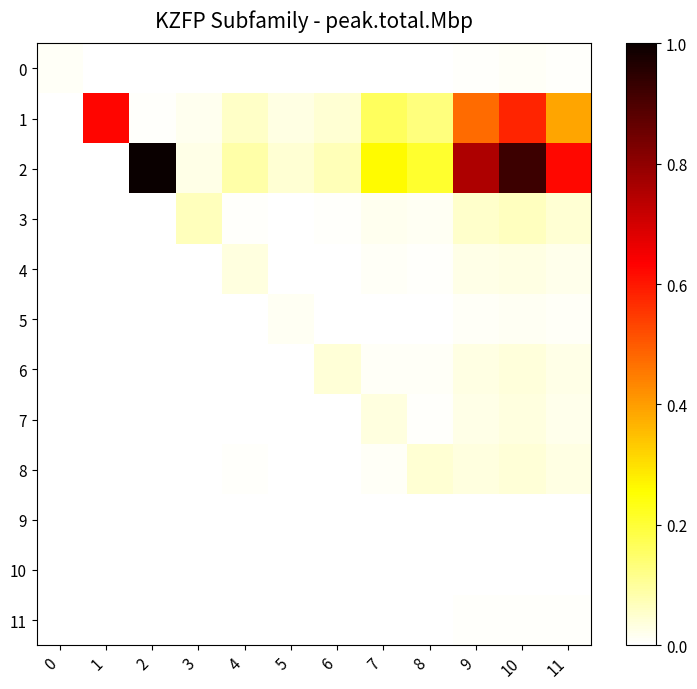

Reading left to right, list all the values displayed in this chart.

0: 0=0.0	1=0.0	2=0.0	3=0.0	4=0.0	5=0.0	6=0.0	7=0.0	8=0.0	9=0.0	10=0.0	11=0.0
1: 0=0.0	1=0.6	2=0.0	3=0.0	4=0.1	5=0.0	6=0.0	7=0.2	8=0.1	9=0.5	10=0.6	11=0.4
2: 0=0.0	1=0.0	2=1.0	3=0.0	4=0.1	5=0.0	6=0.1	7=0.3	8=0.2	9=0.8	10=0.9	11=0.6
3: 0=0.0	1=0.0	2=0.0	3=0.1	4=0.0	5=0.0	6=0.0	7=0.0	8=0.0	9=0.1	10=0.1	11=0.0
4: 0=0.0	1=0.0	2=0.0	3=0.0	4=0.0	5=0.0	6=0.0	7=0.0	8=0.0	9=0.0	10=0.0	11=0.0
5: 0=0.0	1=0.0	2=0.0	3=0.0	4=0.0	5=0.0	6=0.0	7=0.0	8=0.0	9=0.0	10=0.0	11=0.0
6: 0=0.0	1=0.0	2=0.0	3=0.0	4=0.0	5=0.0	6=0.0	7=0.0	8=0.0	9=0.0	10=0.0	11=0.0
7: 0=0.0	1=0.0	2=0.0	3=0.0	4=0.0	5=0.0	6=0.0	7=0.0	8=0.0	9=0.0	10=0.0	11=0.0
8: 0=0.0	1=0.0	2=0.0	3=0.0	4=0.0	5=0.0	6=0.0	7=0.0	8=0.0	9=0.0	10=0.0	11=0.0
9: 0=0.0	1=0.0	2=0.0	3=0.0	4=0.0	5=0.0	6=0.0	7=0.0	8=0.0	9=0.0	10=0.0	11=0.0
10: 0=0.0	1=0.0	2=0.0	3=0.0	4=0.0	5=0.0	6=0.0	7=0.0	8=0.0	9=0.0	10=0.0	11=0.0
11: 0=0.0	1=0.0	2=0.0	3=0.0	4=0.0	5=0.0	6=0.0	7=0.0	8=0.0	9=0.0	10=0.0	11=0.0